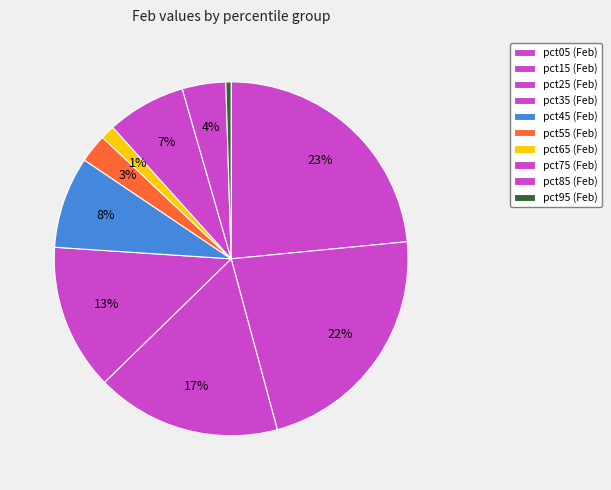

To the nearest percent, what is the average slice percentage?

10%